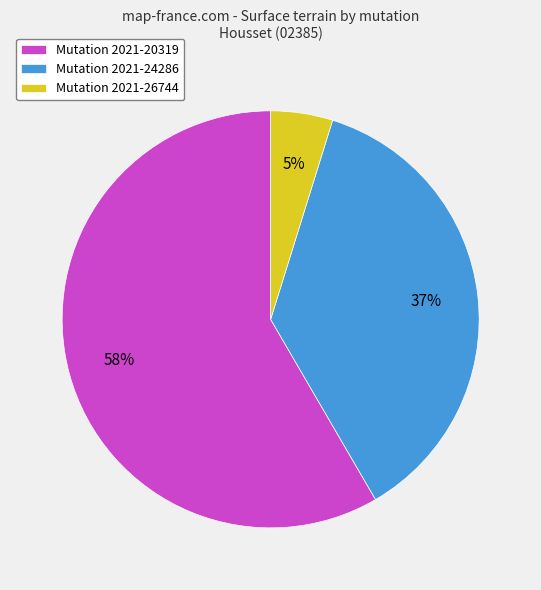

Which slice represents more than half of the pie?

Mutation 2021-20319